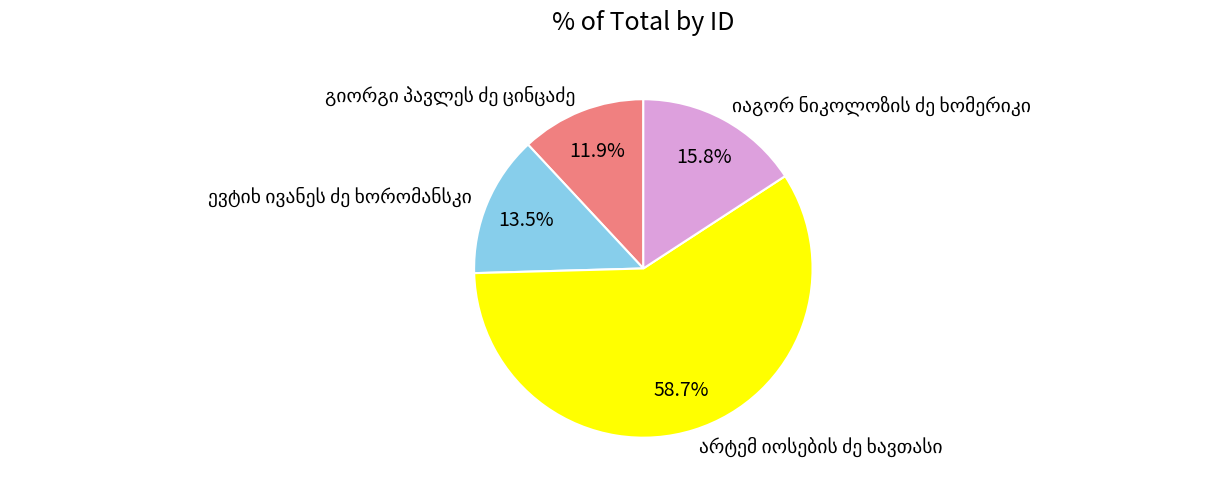

Does any single category account for the majority?

Yes